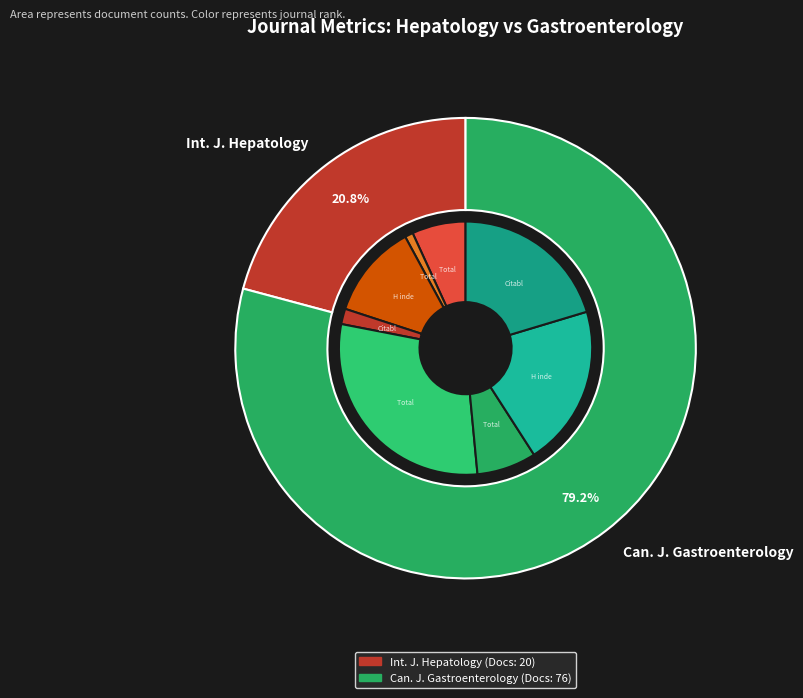

What portion of the pie excludes Canadian Journal of Gastroenterology?

20.8%